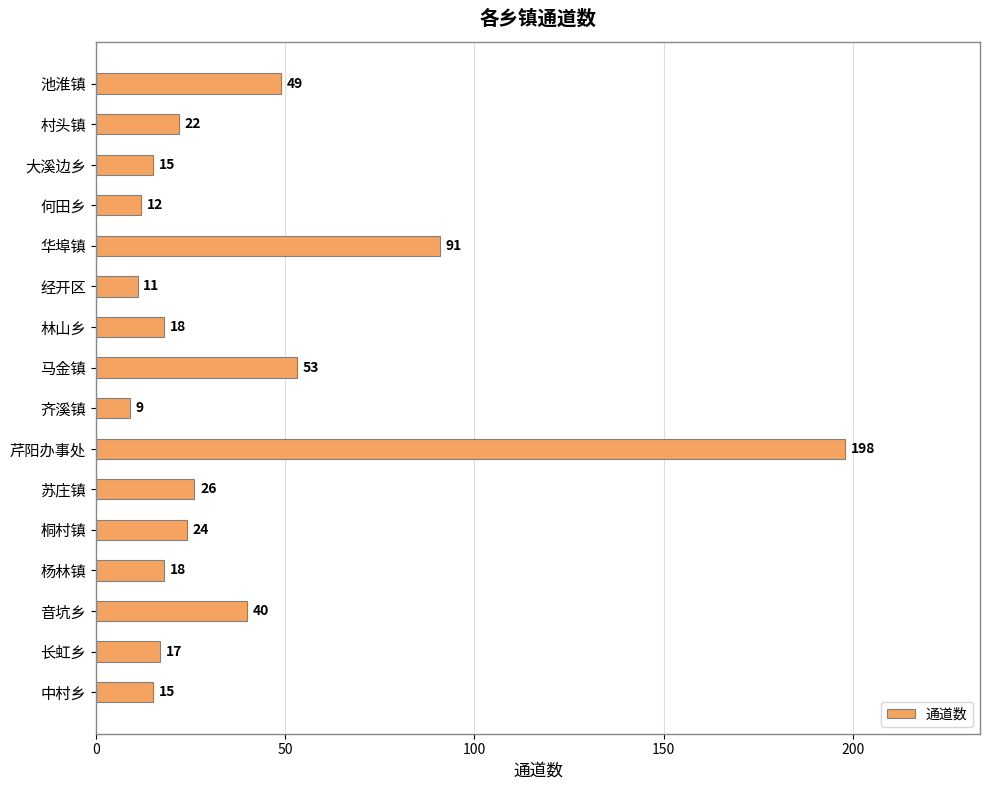

Reading bottom to top, extract all data points from this chart.

15	17	40	18	24	26	198	9	53	18	11	91	12	15	22	49